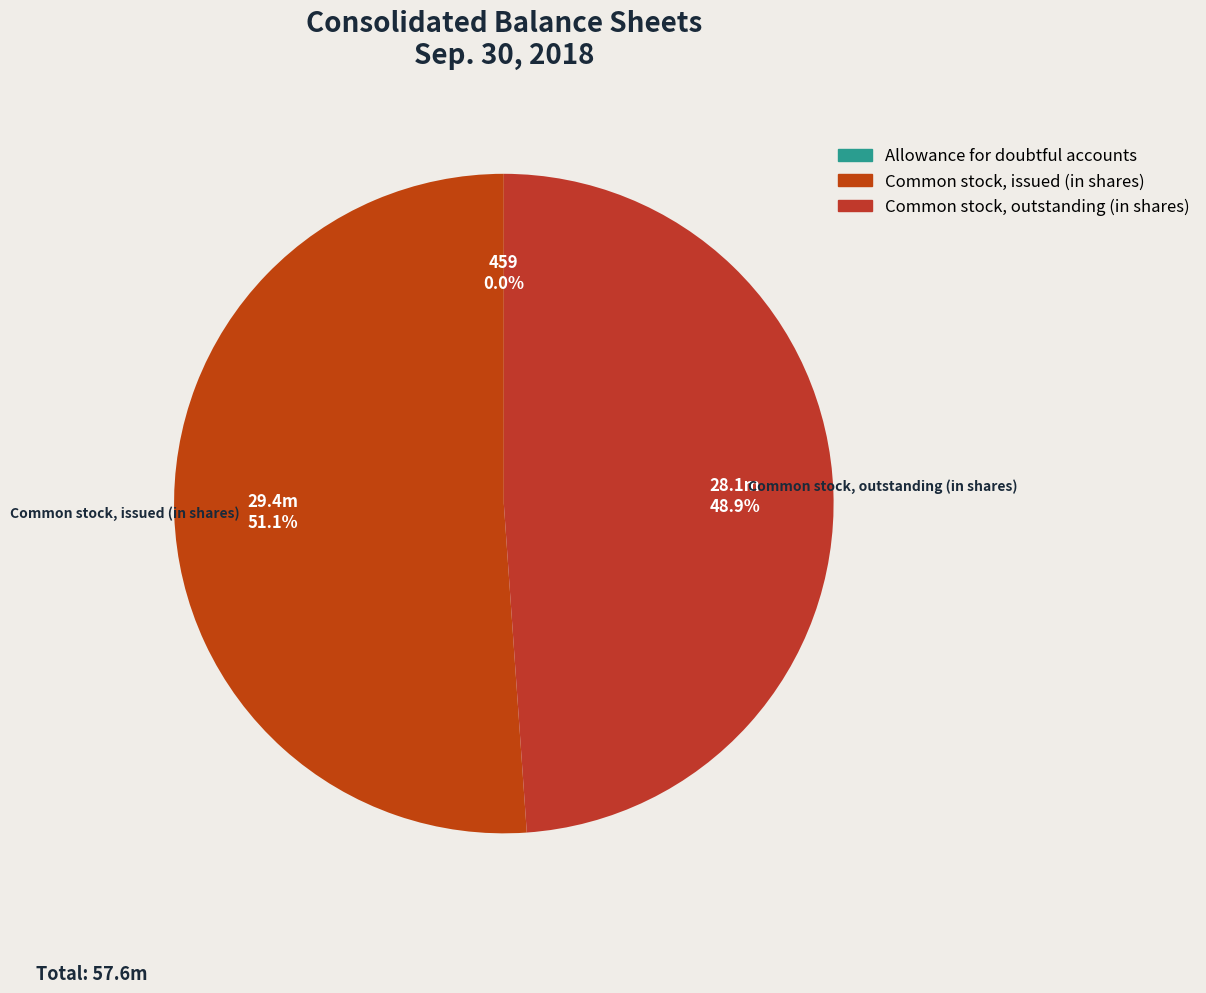

Rank the categories by value from highest to lowest.

Common stock, issued (in shares), Common stock, outstanding (in shares), Allowance for doubtful accounts